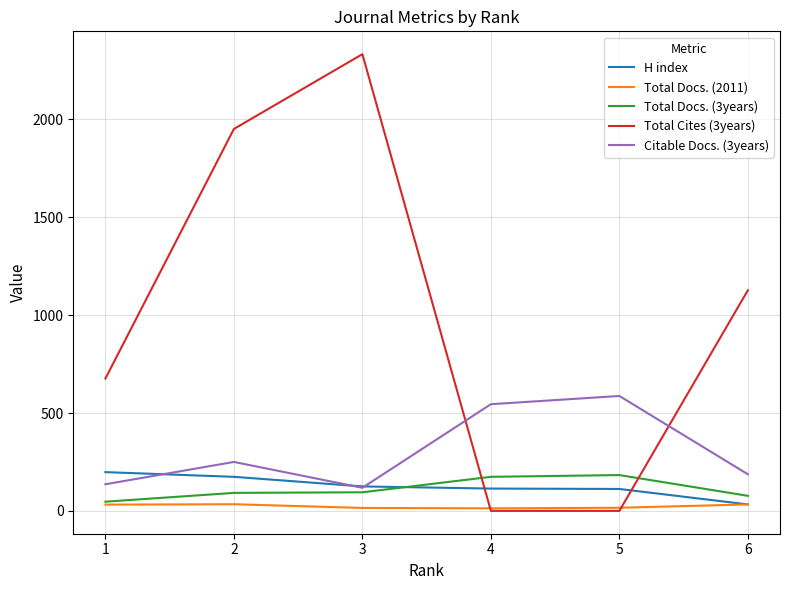

Is the value of Total Docs. (3years) at 1 greater than the value of H index at 1?

No